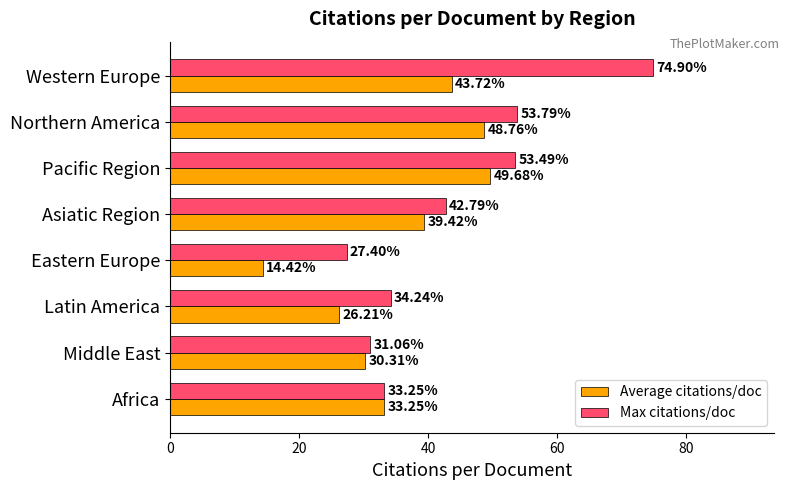

At which label is Average citations/doc closest to 32?

Africa